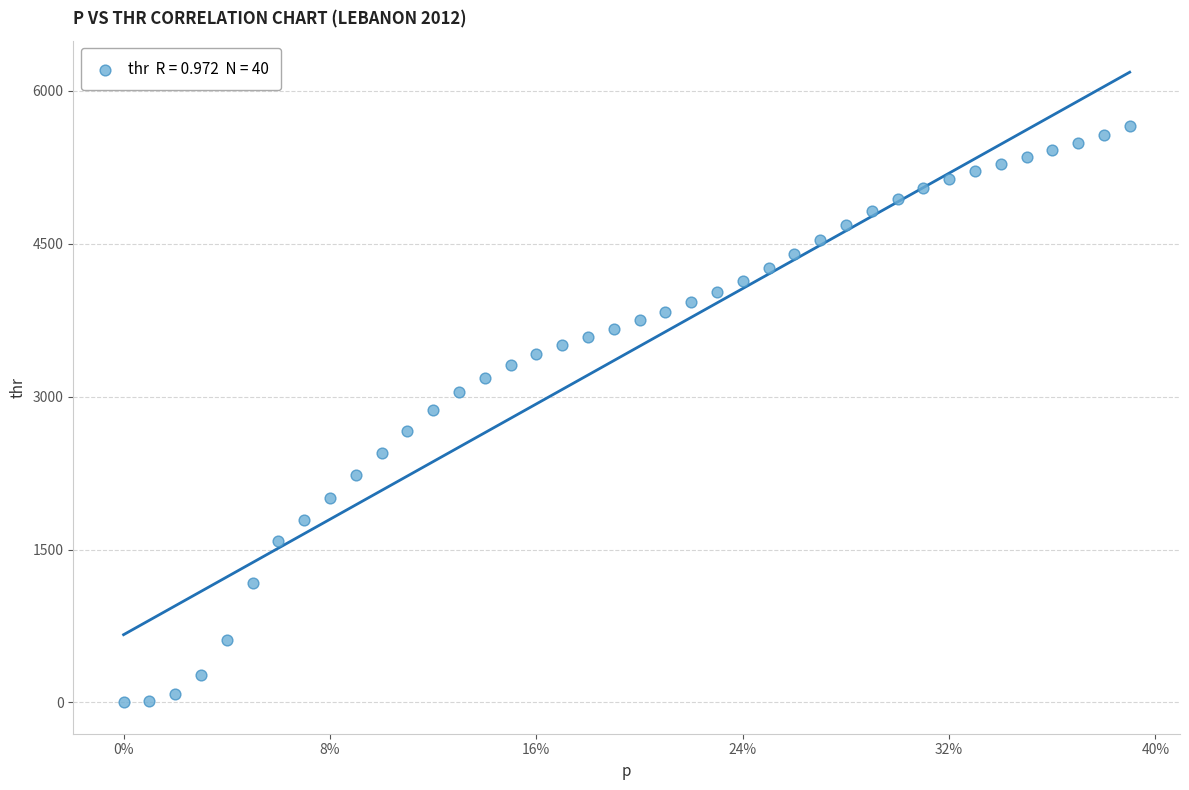

What is the range of X values (max minus min)?

0.4